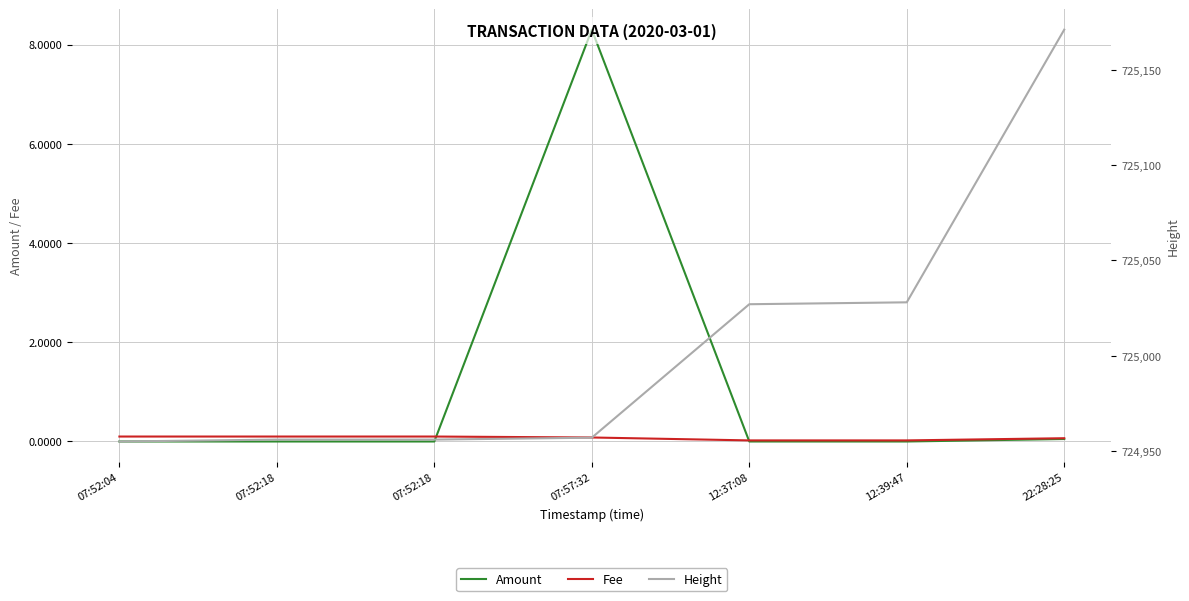

Rank the series at 07:52:18 from lowest to highest value.

Amount, Fee, Height